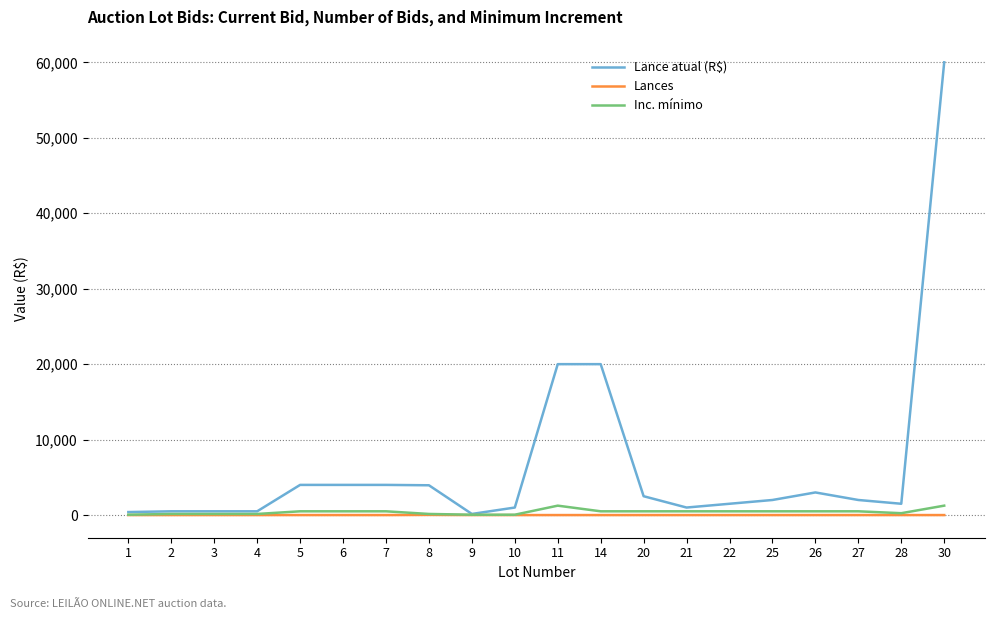

At which category is the sum across all series the highest?

30